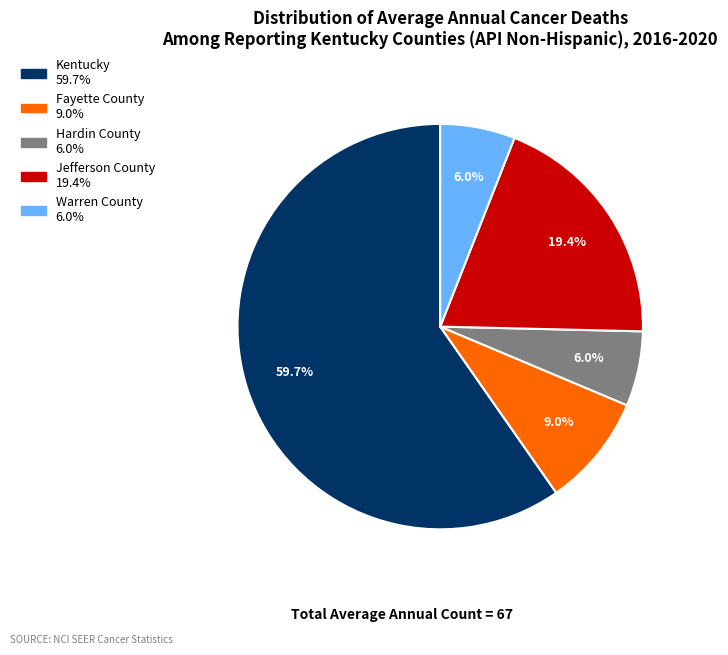

Which has a higher value, Kentucky or Fayette County?

Kentucky